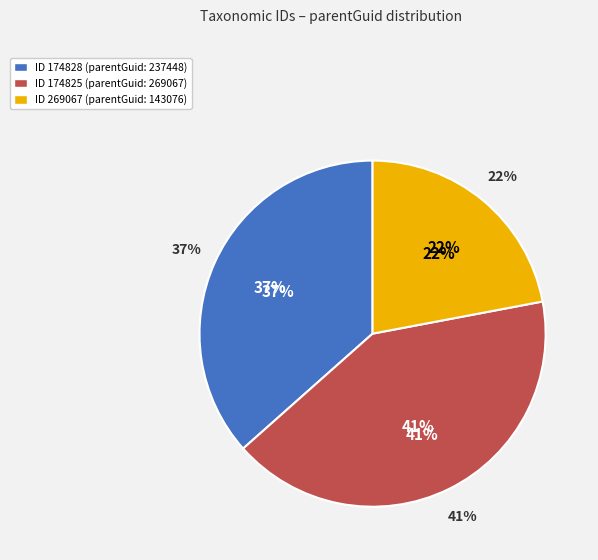

Do 174825 and 269067 together represent more than half of the pie?

Yes